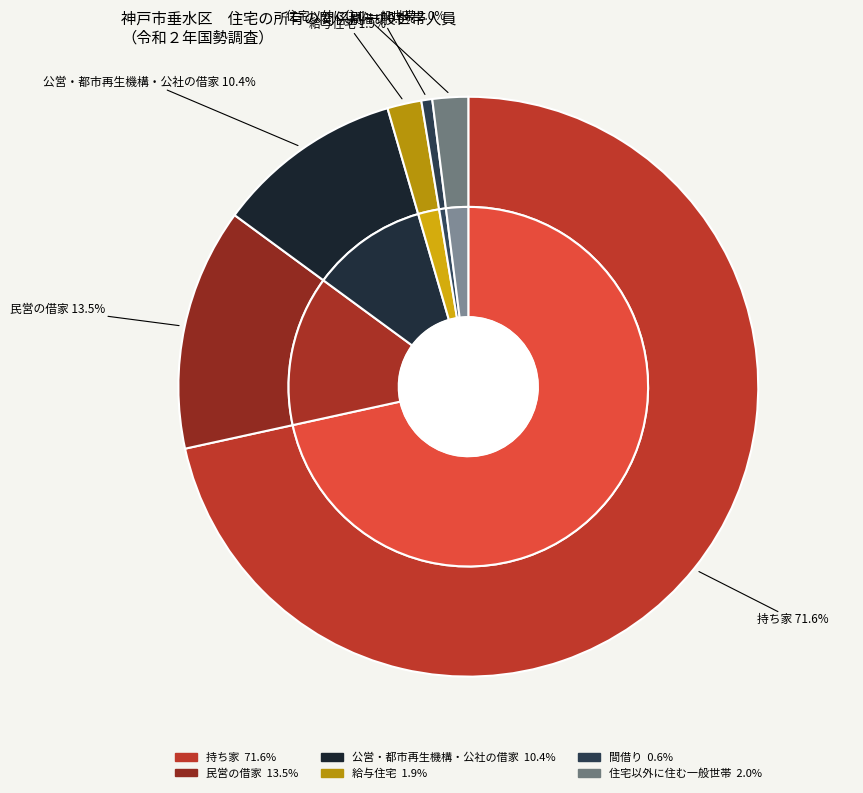

Does 民営の借家 account for over 50% of the chart?

No